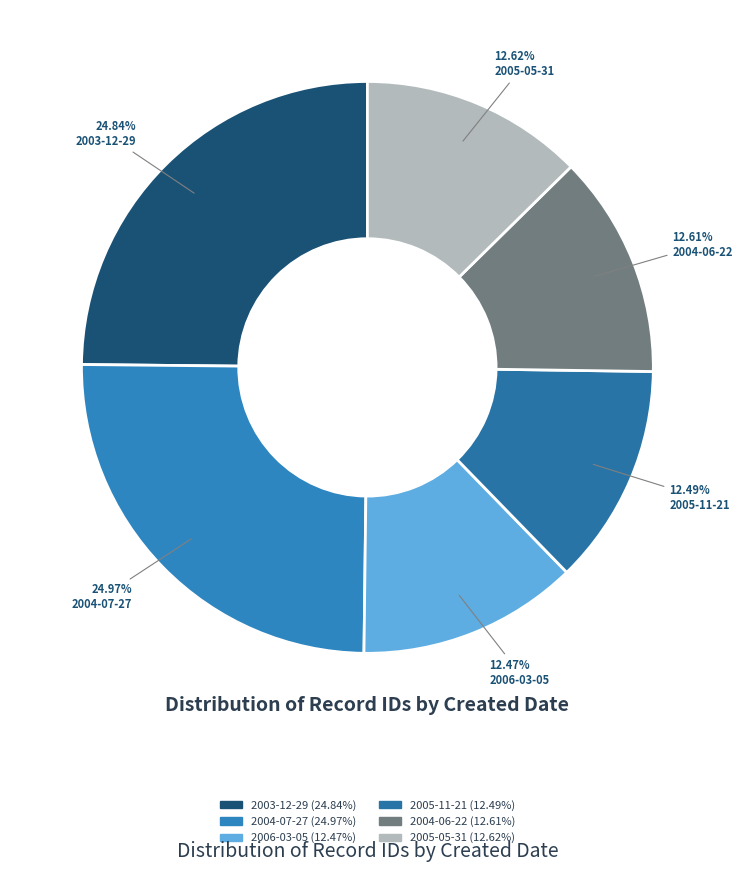

Is there a majority slice in this chart?

No